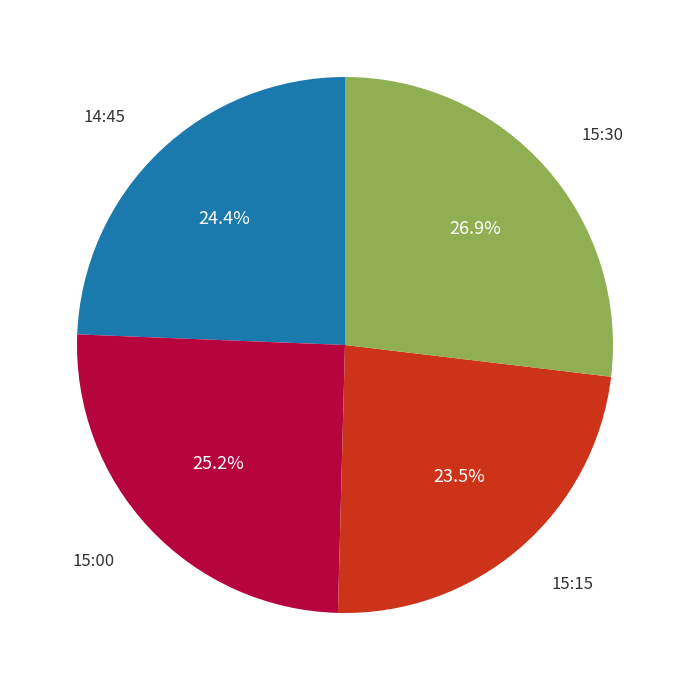

Is there a majority slice in this chart?

No